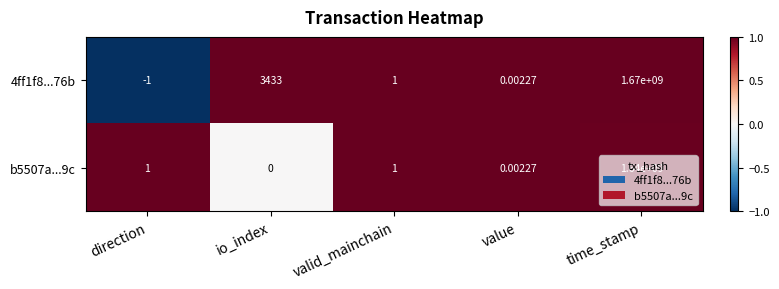

What is the minimum value shown in the chart?

-1.0